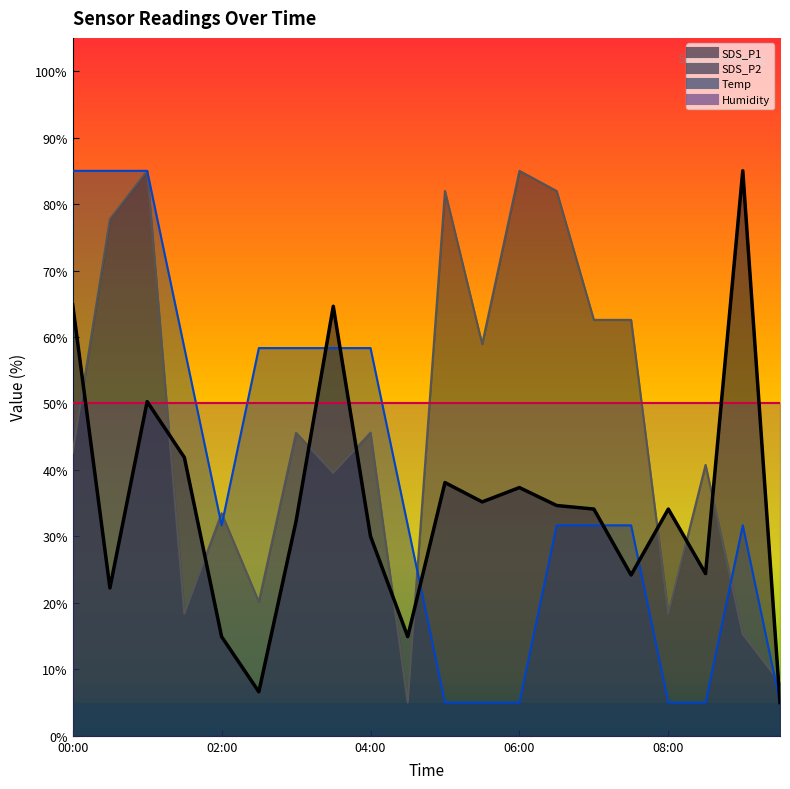

True or false: SDS_P2 and Temp intersect in this chart.

True